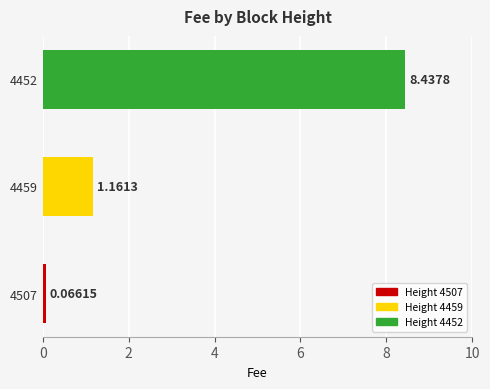

Rank the categories by value from lowest to highest.

4507, 4459, 4452